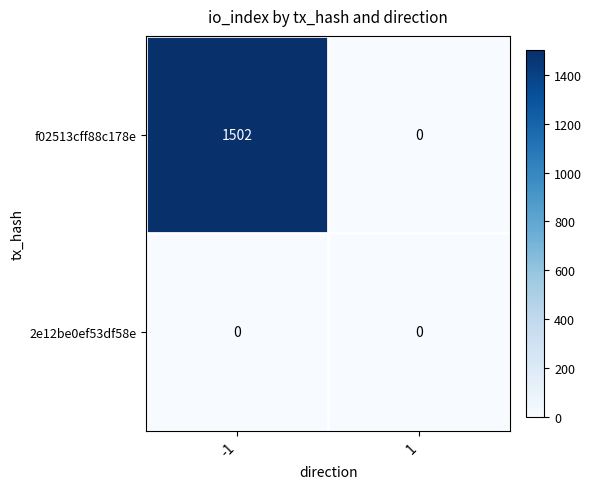

Which series has the largest range (max minus min)?

f02513cff88c178e